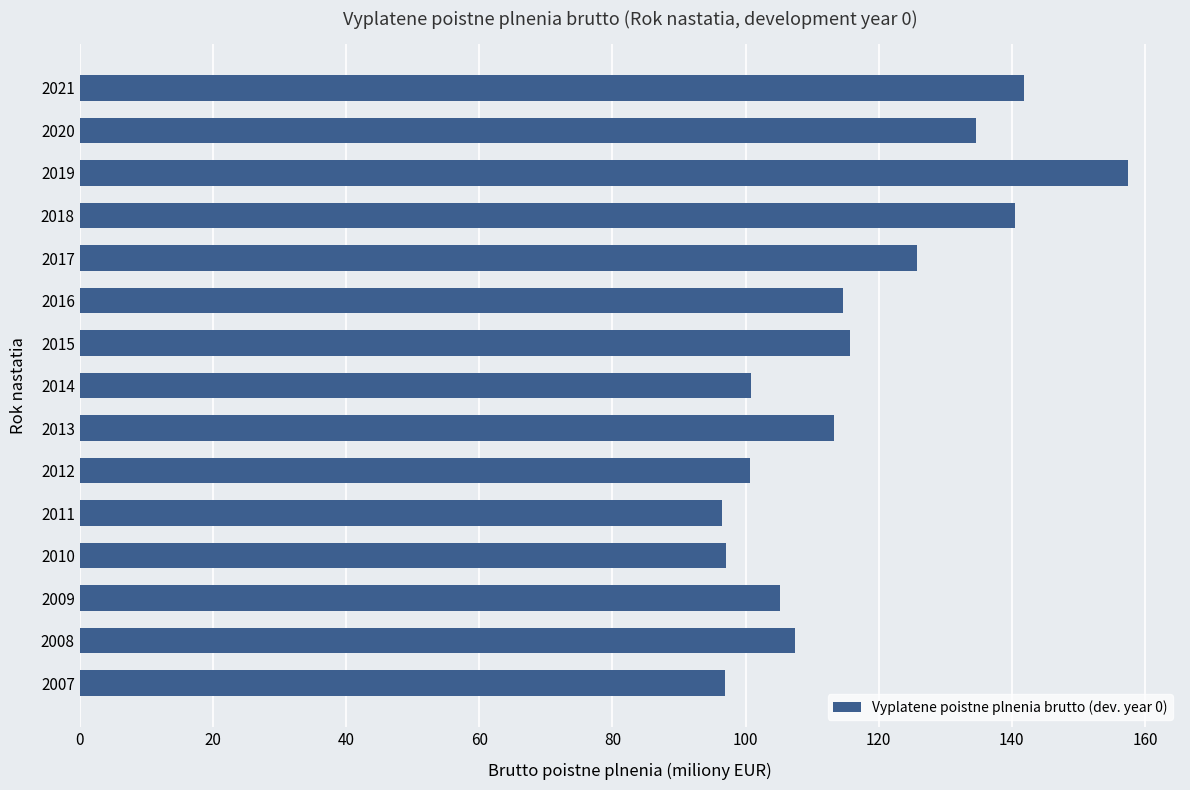

Which category has the highest value across all series?

2019